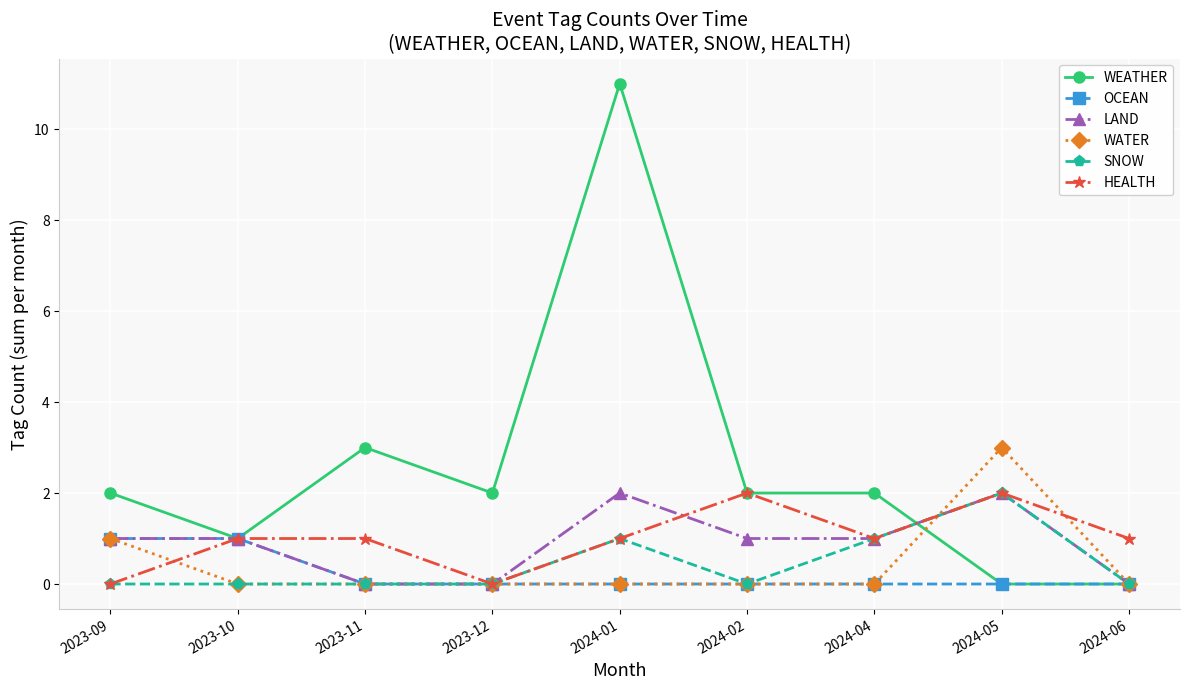

Is the value of OCEAN at 2024-05 greater than the value of WEATHER at 2024-02?

No